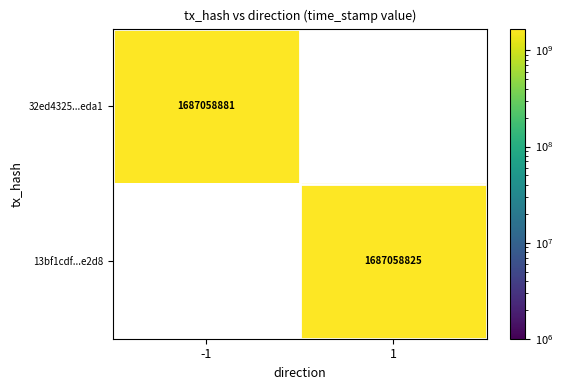

What is the total value across all series at -1?

1687058881